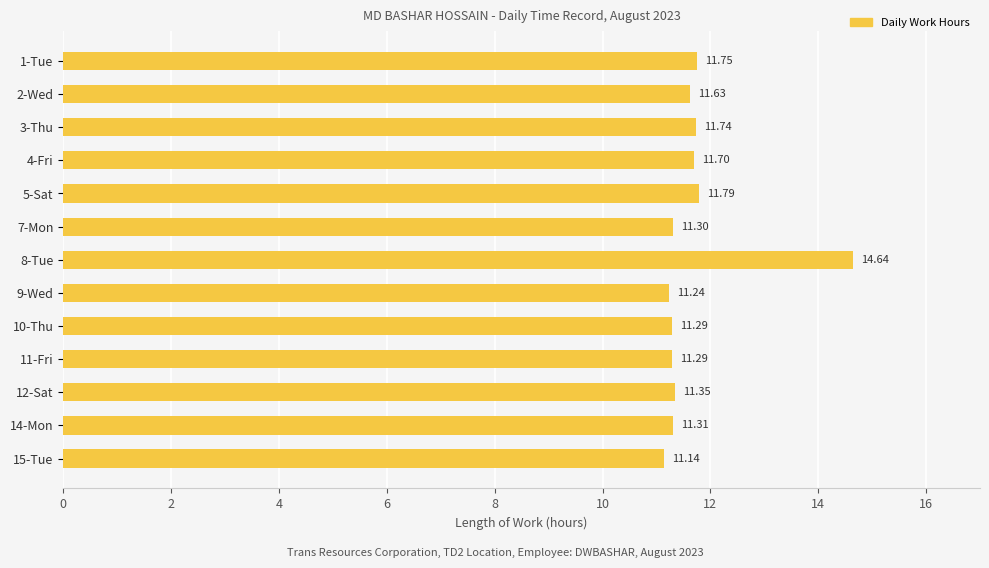

What is the sum of all values?

152.2